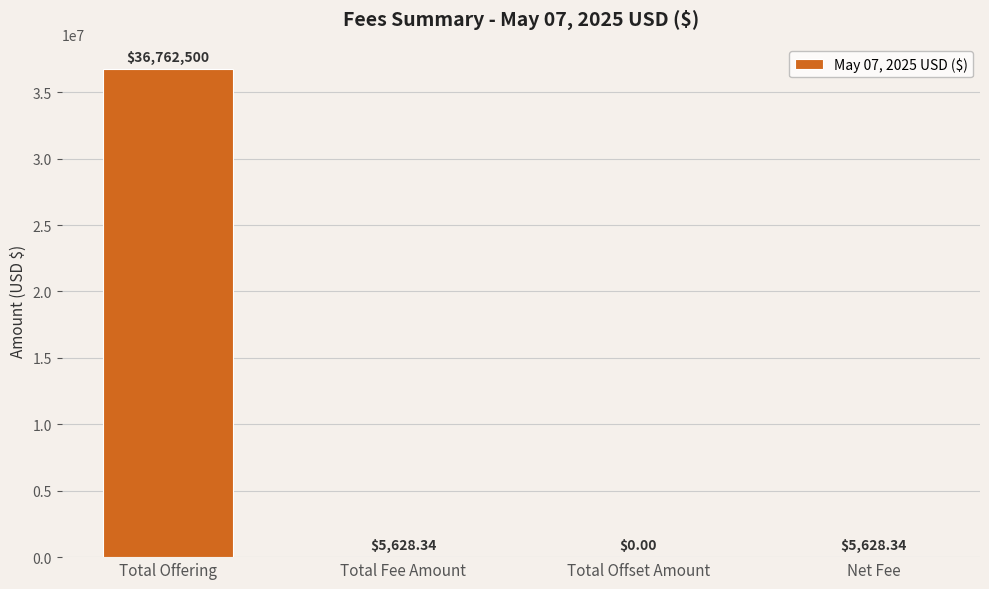

Which has a higher value, Total Offset Amount or Total Fee Amount?

Total Fee Amount